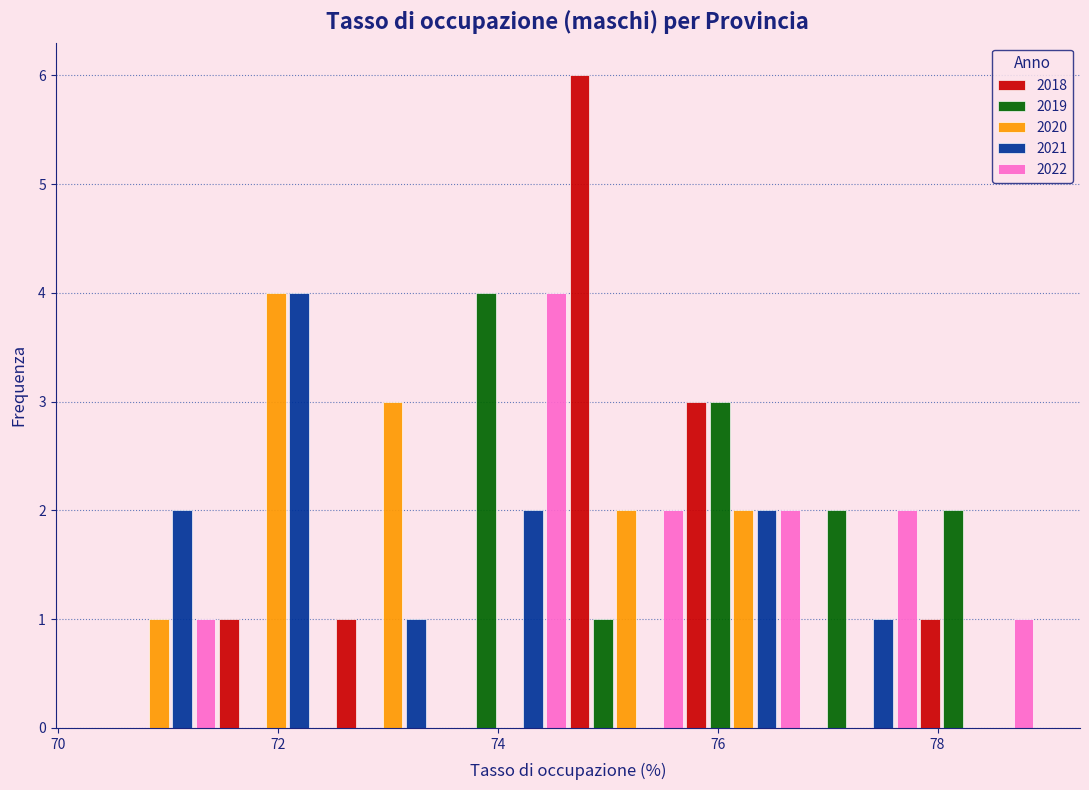

Reading left to right, transcribe this chart: for each range on the x-axis, give the height of each series' bar. Neither the bar edges nor the heights are printed on the chart, so give them approximately, as read against the axes.

70.4 to 71.4: 2018=0	2019=0	2020=1	2021=2	2022=1
71.4 to 72.6: 2018=1	2019=0	2020=4	2021=4	2022=0
72.6 to 73.6: 2018=1	2019=0	2020=3	2021=1	2022=0
73.6 to 74.6: 2018=0	2019=4	2020=0	2021=2	2022=4
74.6 to 75.6: 2018=6	2019=1	2020=2	2021=0	2022=2
75.6 to 76.8: 2018=3	2019=3	2020=2	2021=2	2022=2
76.8 to 77.8: 2018=0	2019=2	2020=0	2021=1	2022=2
77.8 to 78.8: 2018=1	2019=2	2020=0	2021=0	2022=1